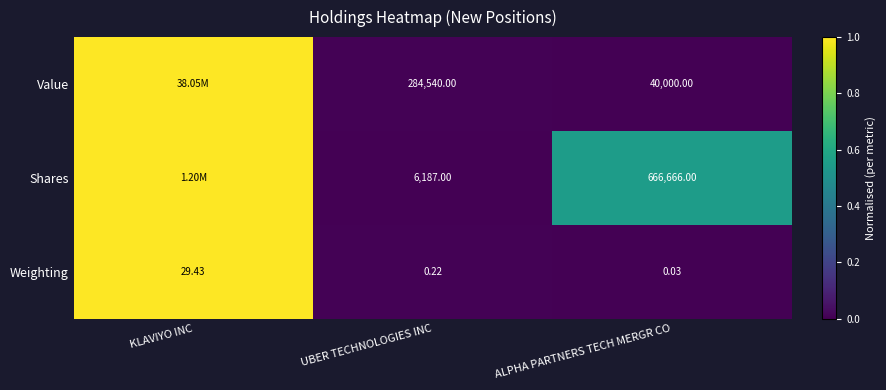

Which category has the highest value in the Weighting series?

KLAVIYO INC